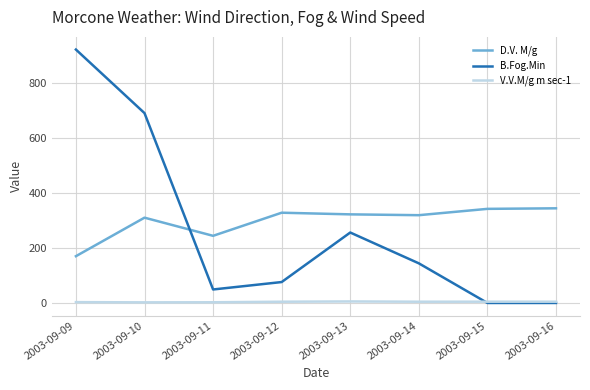

Rank the series by their maximum value, from highest to lowest.

B.Fog.Min, D.V. M/g, V.V.M/g m sec-1